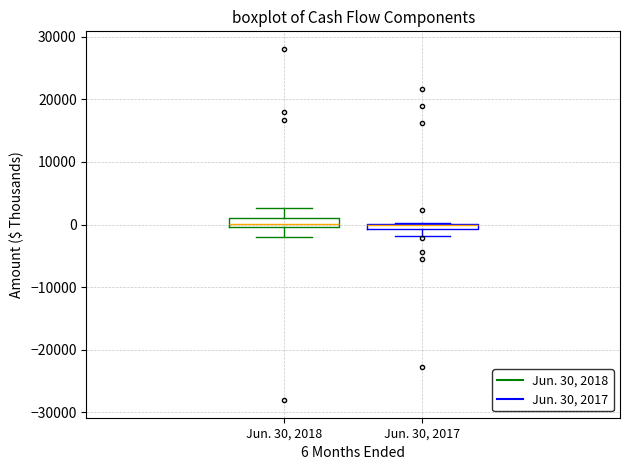

Where is the upper edge of the box for Jun. 30, 2017 on the y-axis? The values are not printed on the chart, so give them approximately, as read against the axis.

0